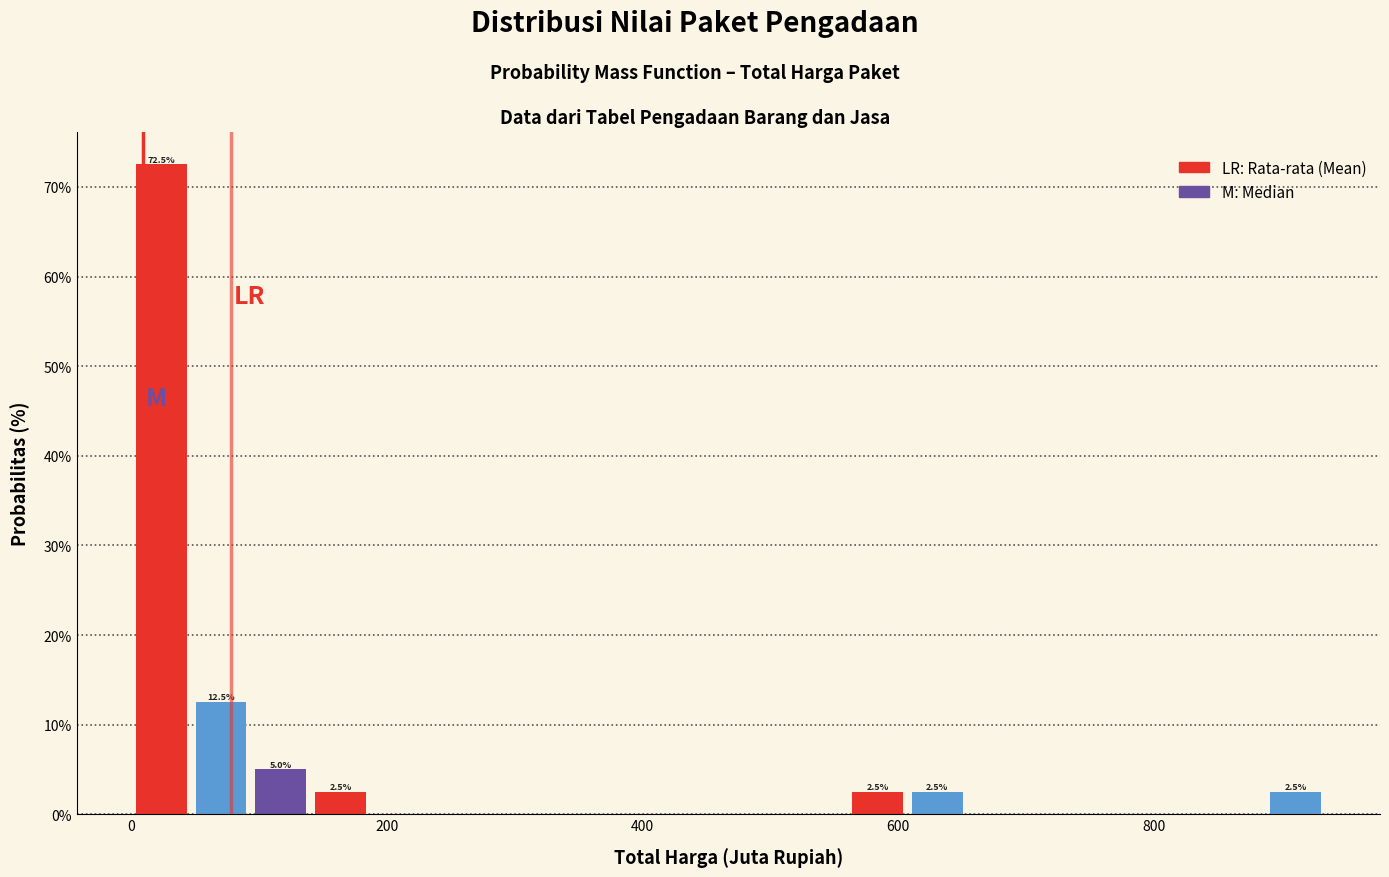

Read against the x-axis, roughly where is the centre of the tallest bar?

20